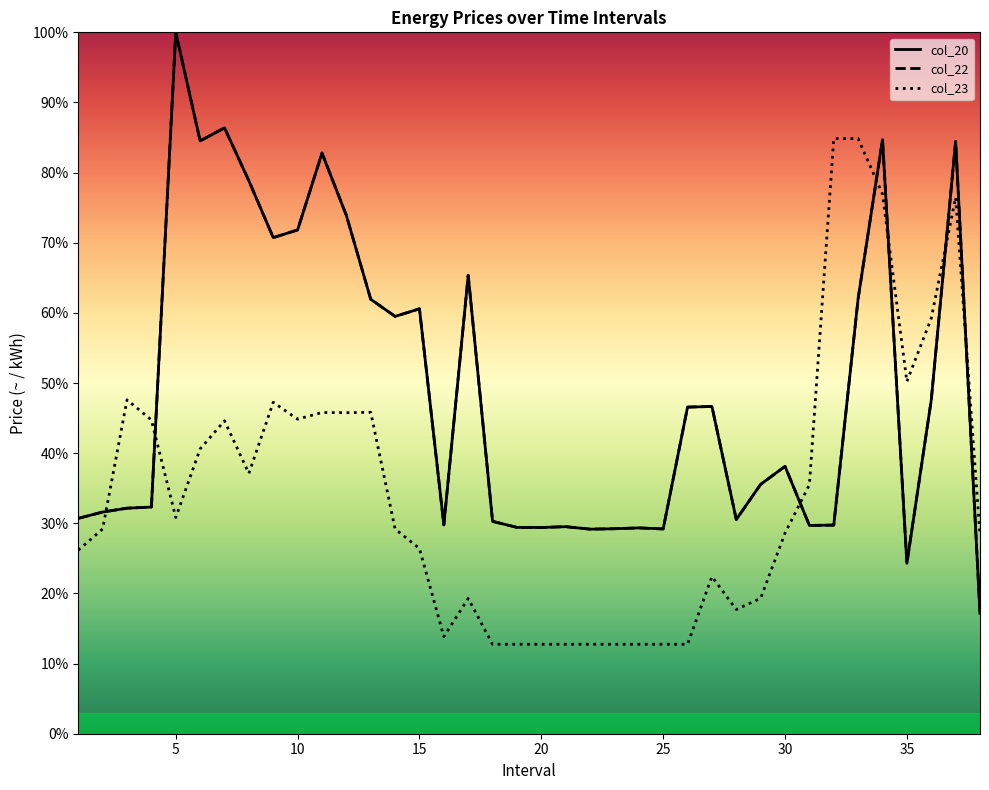

Reading right to left, list all the values displayed in this chart.

col_20: 38=17.2	37=84.4	36=47.6	35=24.3	34=84.7	33=62.1	32=29.7	31=29.7	30=38.1	29=35.6	28=30.5	27=46.7	26=46.6	25=29.2	24=29.3	23=29.2	22=29.2	21=29.5	20=29.4	19=29.4	18=30.3	17=65.4	16=29.8	15=60.6	14=59.5	13=61.9	12=73.9	11=82.8	10=71.8	9=70.7	8=78.8	7=86.4	6=84.5	5=100.0	4=32.3	3=32.2	2=31.6	1=30.7
col_22: 38=17.2	37=84.4	36=47.6	35=24.3	34=84.7	33=62.1	32=29.7	31=29.7	30=38.1	29=35.6	28=30.5	27=46.7	26=46.6	25=29.2	24=29.3	23=29.2	22=29.2	21=29.5	20=29.4	19=29.4	18=30.3	17=65.4	16=29.8	15=60.6	14=59.5	13=61.9	12=73.9	11=82.8	10=71.8	9=70.7	8=78.8	7=86.4	6=84.5	5=100.0	4=32.3	3=32.2	2=31.6	1=30.7
col_23: 38=28.3	37=76.5	36=59.2	35=50.2	34=76.9	33=84.8	32=84.8	31=35.5	30=28.6	29=19.3	28=17.7	27=22.4	26=12.8	25=12.8	24=12.8	23=12.8	22=12.8	21=12.8	20=12.8	19=12.8	18=12.8	17=19.3	16=13.9	15=26.4	14=29.2	13=45.8	12=45.8	11=45.8	10=44.9	9=47.2	8=37.1	7=44.6	6=40.6	5=30.8	4=44.7	3=47.6	2=29.2	1=26.2